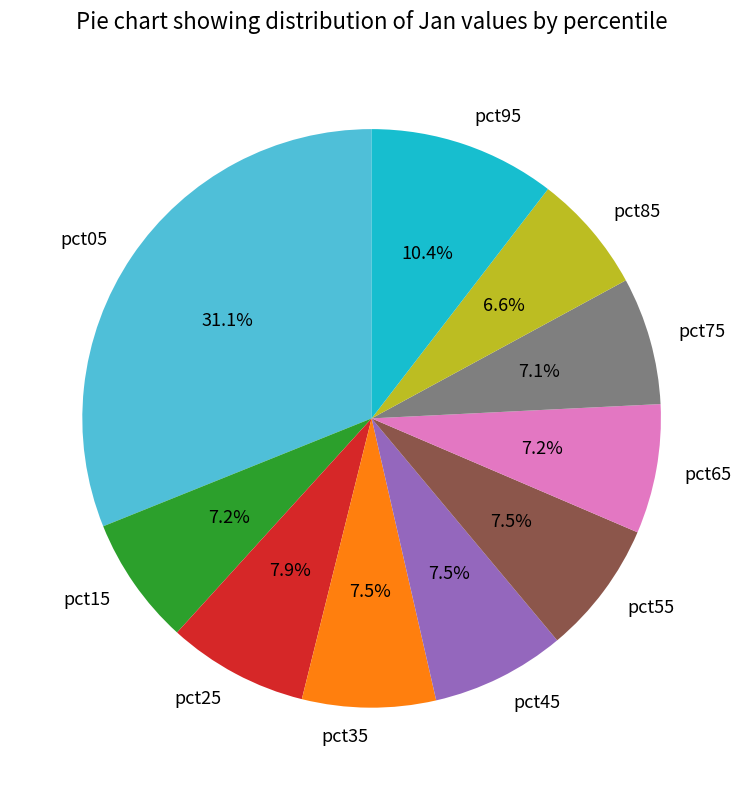

Between pct15 and pct85, which is larger?

pct15